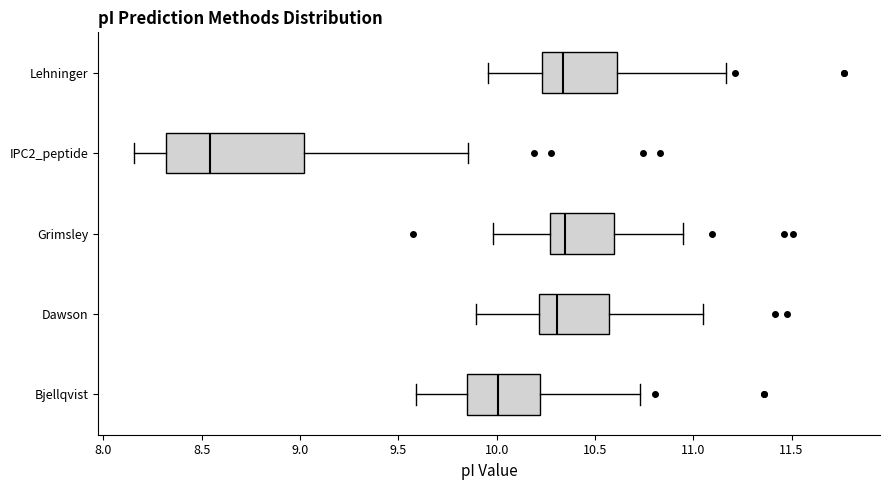

Reading bottom to top, read every box against the x-axis: the position of its median line, the range the box covers, and the ends of its whiskers. The values are not printed on the chart, so give them approximately, as read against the axis.

Bjellqvist: median 10.00, box 9.85 to 10.20, whiskers 9.60 to 10.75
Dawson: median 10.30, box 10.20 to 10.55, whiskers 9.90 to 11.05
Grimsley: median 10.35, box 10.25 to 10.60, whiskers 10.00 to 10.95
IPC2_peptide: median 8.55, box 8.30 to 9.00, whiskers 8.15 to 9.85
Lehninger: median 10.35, box 10.25 to 10.60, whiskers 9.95 to 11.15